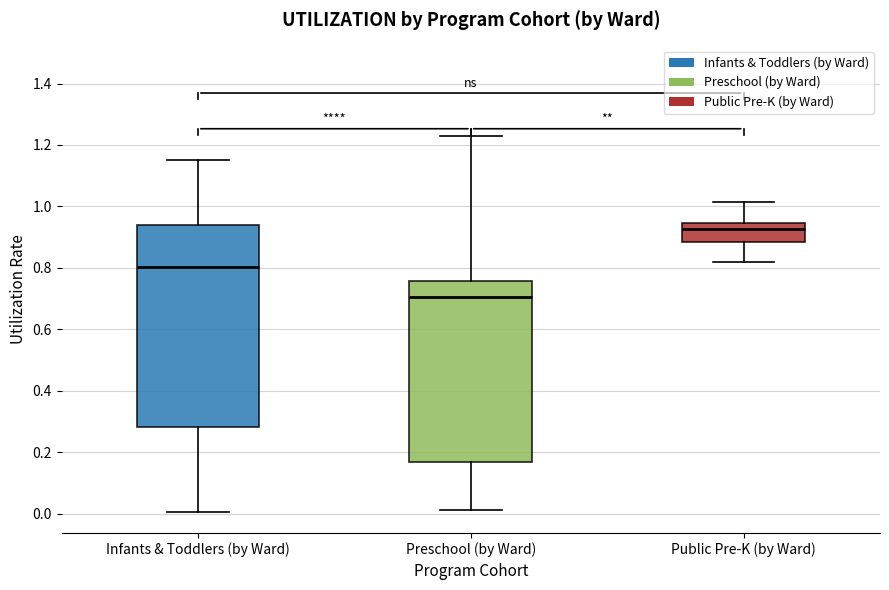

Which box is the tallest, from its lower edge to its upper edge?

Infants & Toddlers (by Ward)